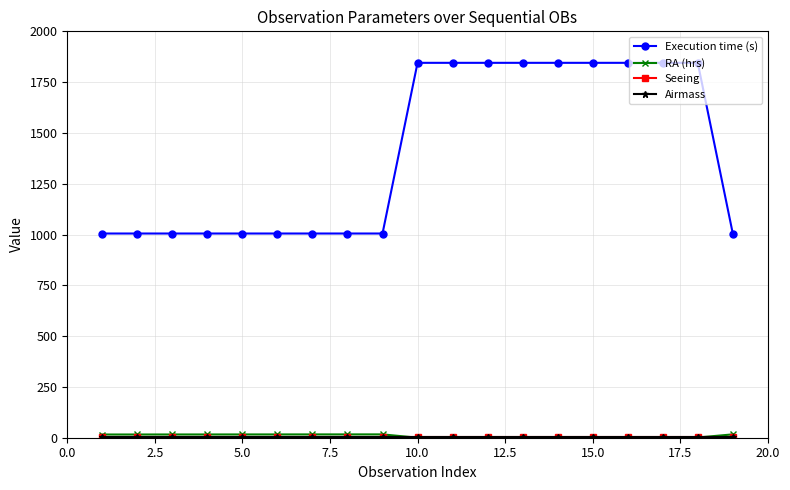

What is the difference between the maximum and minimum values in the Execution time (s) series?

840.0